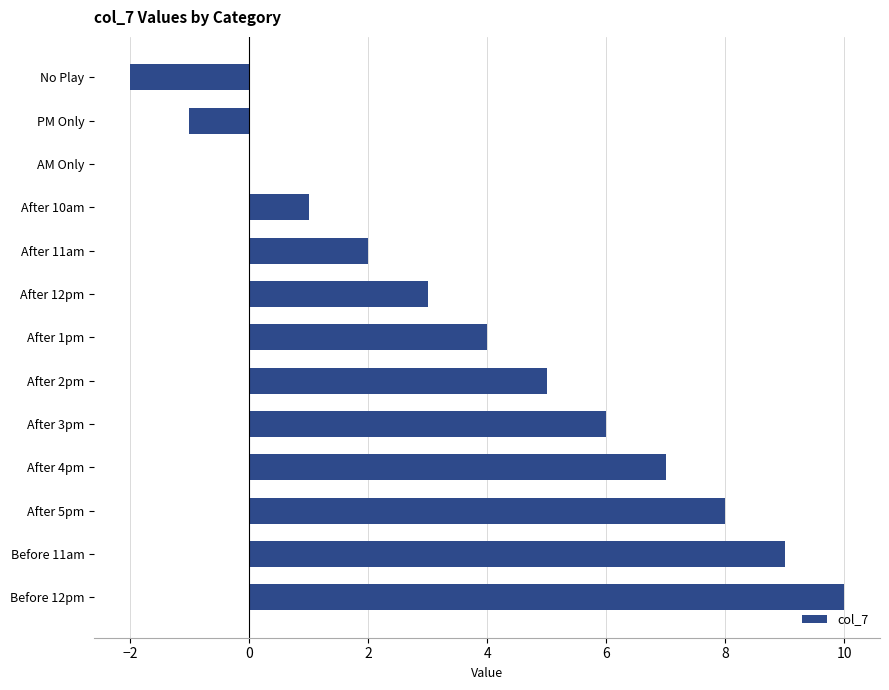

Reading bottom to top, what are all the values shown in this chart?

Before 12pm=10	Before 11am=9	After 5pm=8	After 4pm=7	After 3pm=6	After 2pm=5	After 1pm=4	After 12pm=3	After 11am=2	After 10am=1	AM Only=0	PM Only=-1	No Play=-2